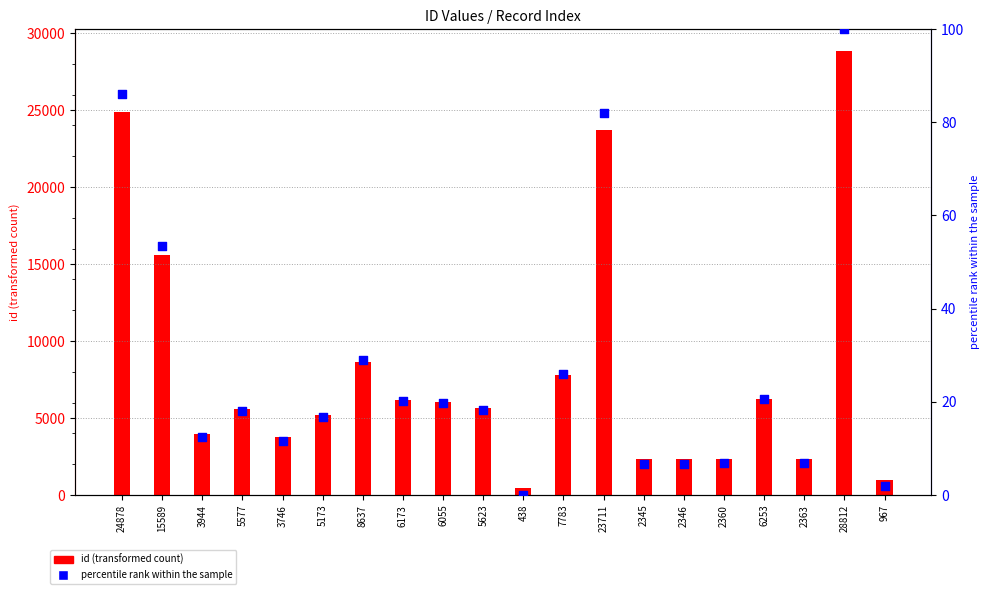

What is the ratio of the value at 6055 to the value at 3944?

1.6